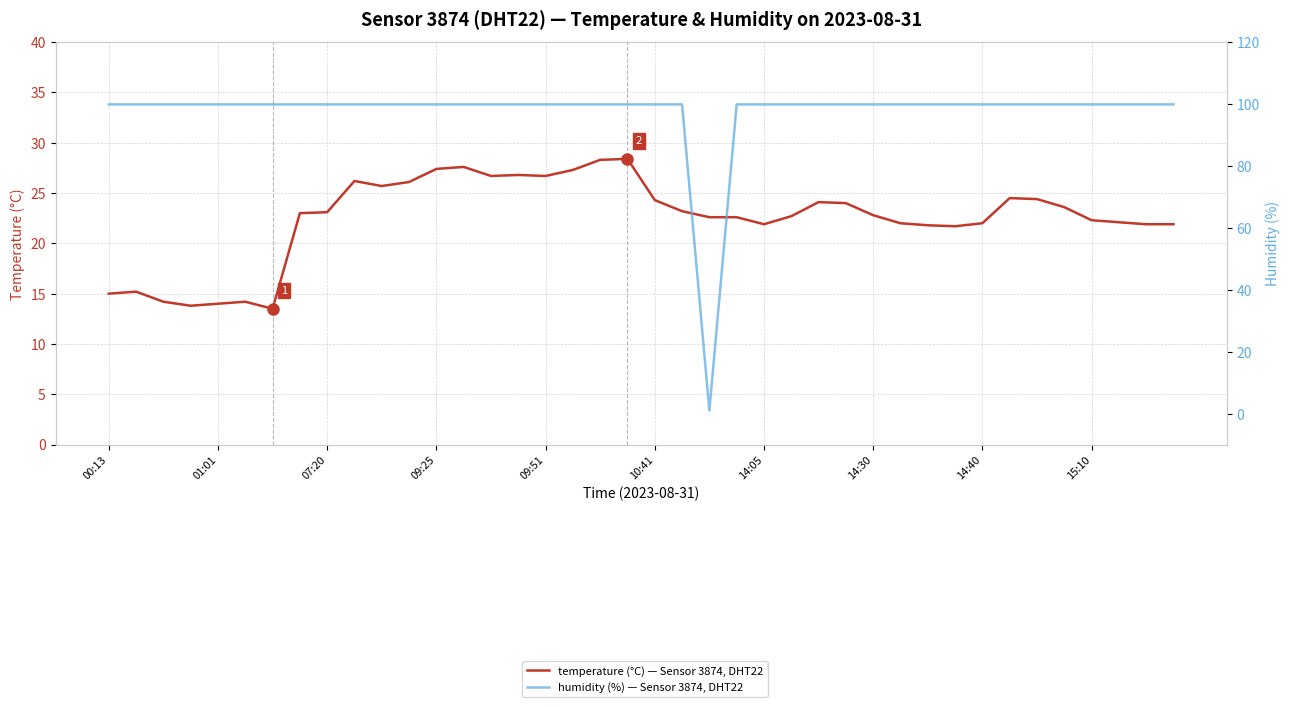

What is the highest value of the humidity (%) — Sensor 3874, DHT22 series?

99.9